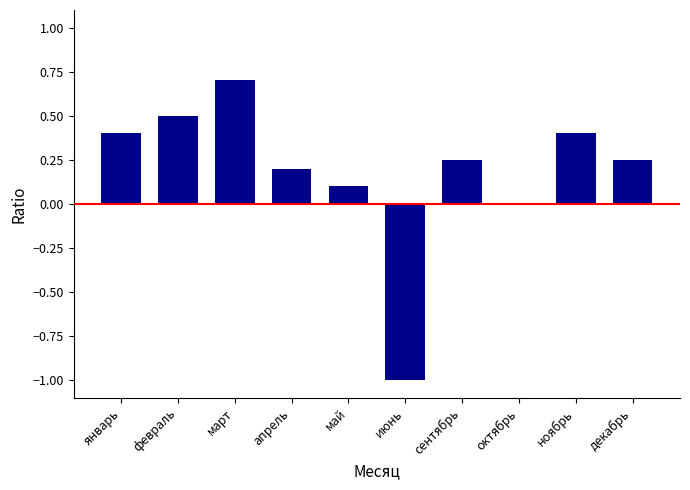

Which label corresponds to the largest value in the chart?

март